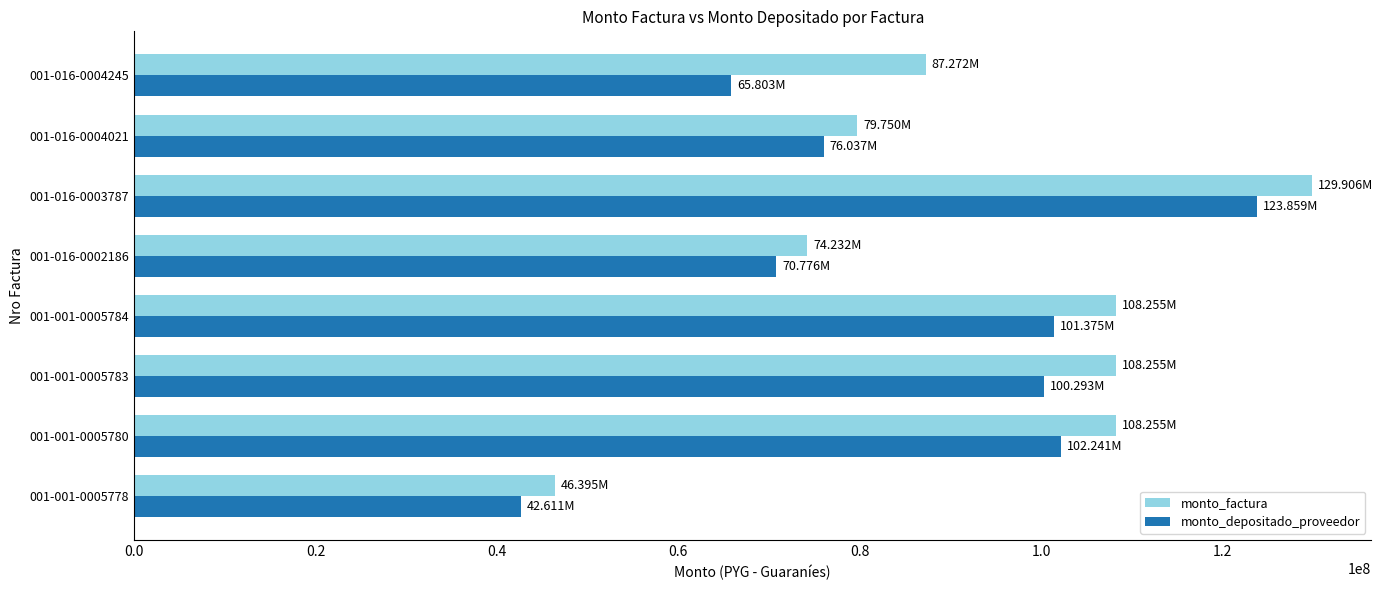

List the series in order of their peak value, lowest first.

monto_depositado_proveedor, monto_factura